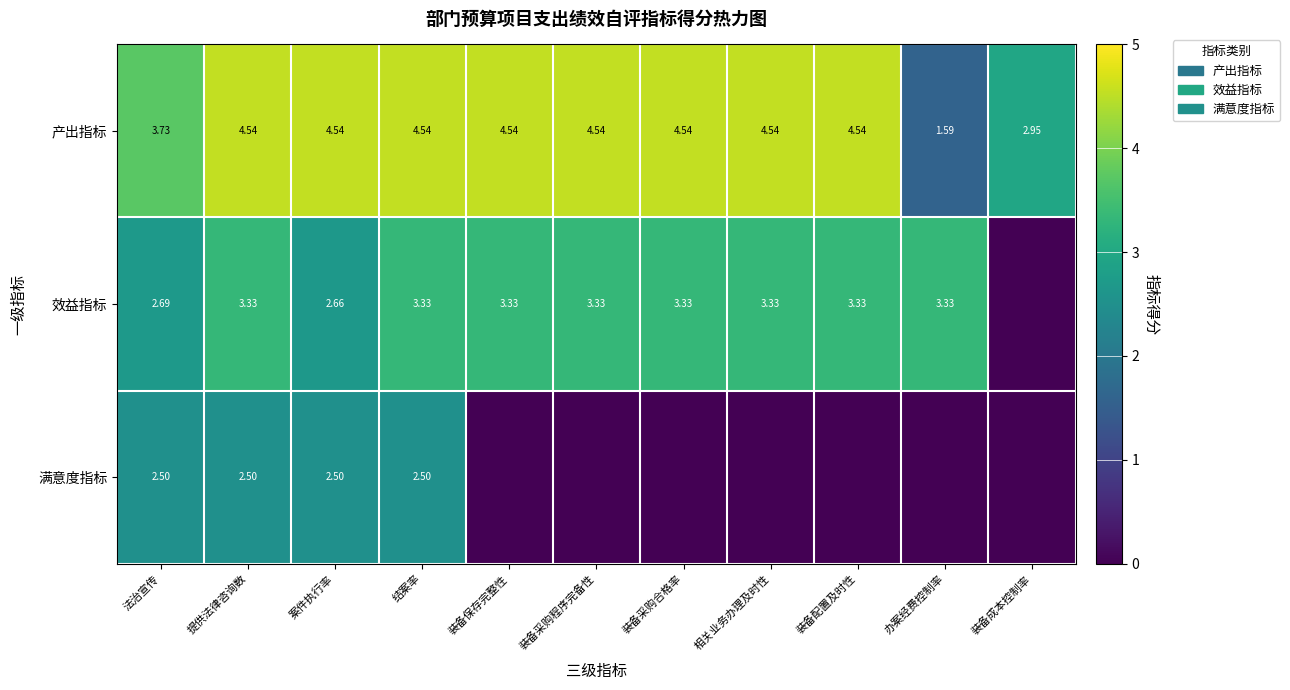

Rank the series at 法治宣传 from highest to lowest value.

产出指标, 效益指标, 满意度指标